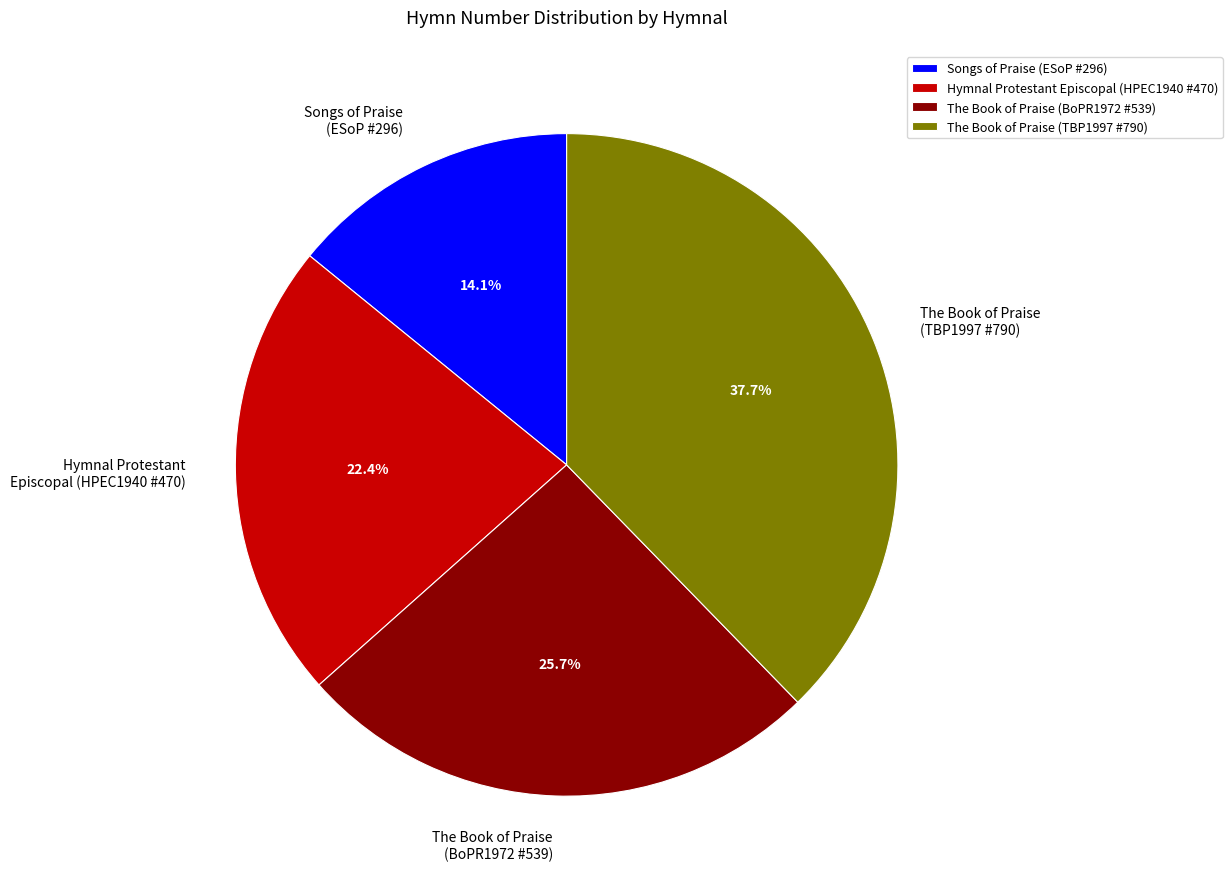

Does The Book of Praise (TBP1997 #790) account for over 50% of the chart?

No